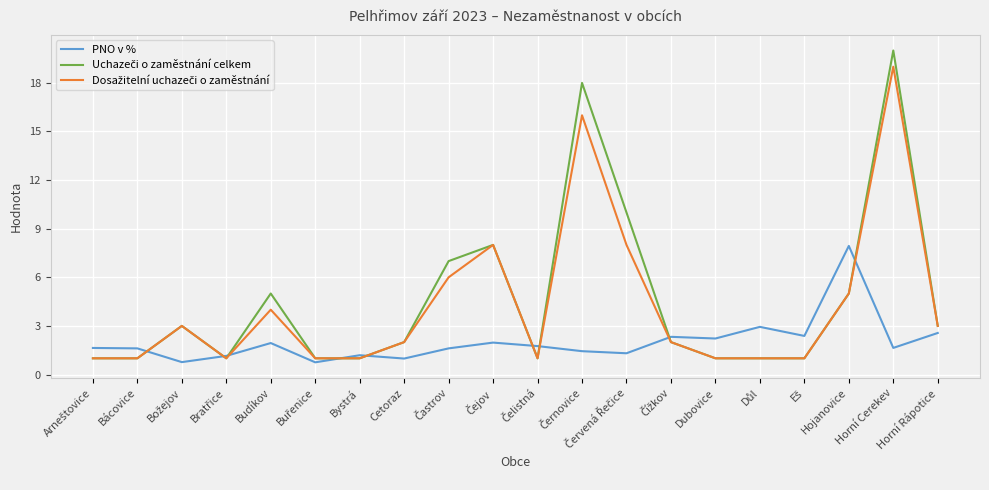

What is the minimum value for PNO v %?

0.8